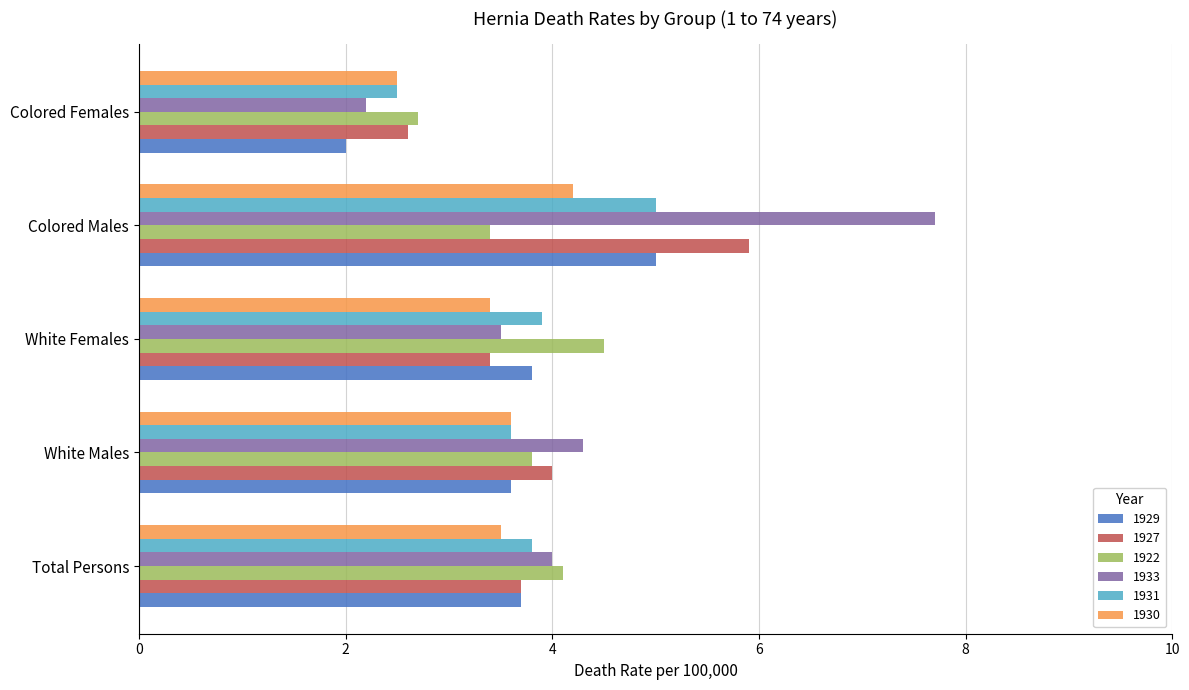

Which category has the lowest value across all series?

Colored Females